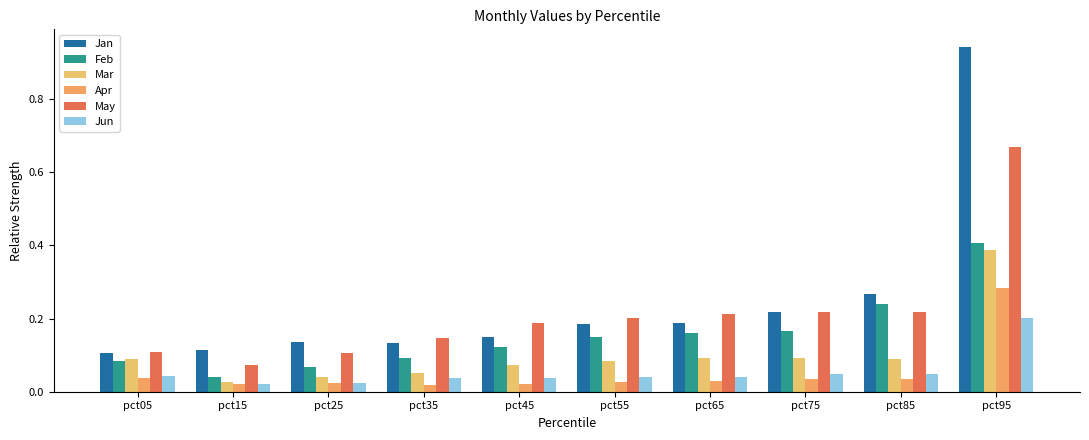

Reading left to right, extract all data points from this chart.

Jan: 0.1	0.1	0.1	0.1	0.1	0.2	0.2	0.2	0.3	0.9
Feb: 0.1	0.0	0.1	0.1	0.1	0.1	0.2	0.2	0.2	0.4
Mar: 0.1	0.0	0.0	0.0	0.1	0.1	0.1	0.1	0.1	0.4
Apr: 0.0	0.0	0.0	0.0	0.0	0.0	0.0	0.0	0.0	0.3
May: 0.1	0.1	0.1	0.1	0.2	0.2	0.2	0.2	0.2	0.7
Jun: 0.0	0.0	0.0	0.0	0.0	0.0	0.0	0.0	0.0	0.2